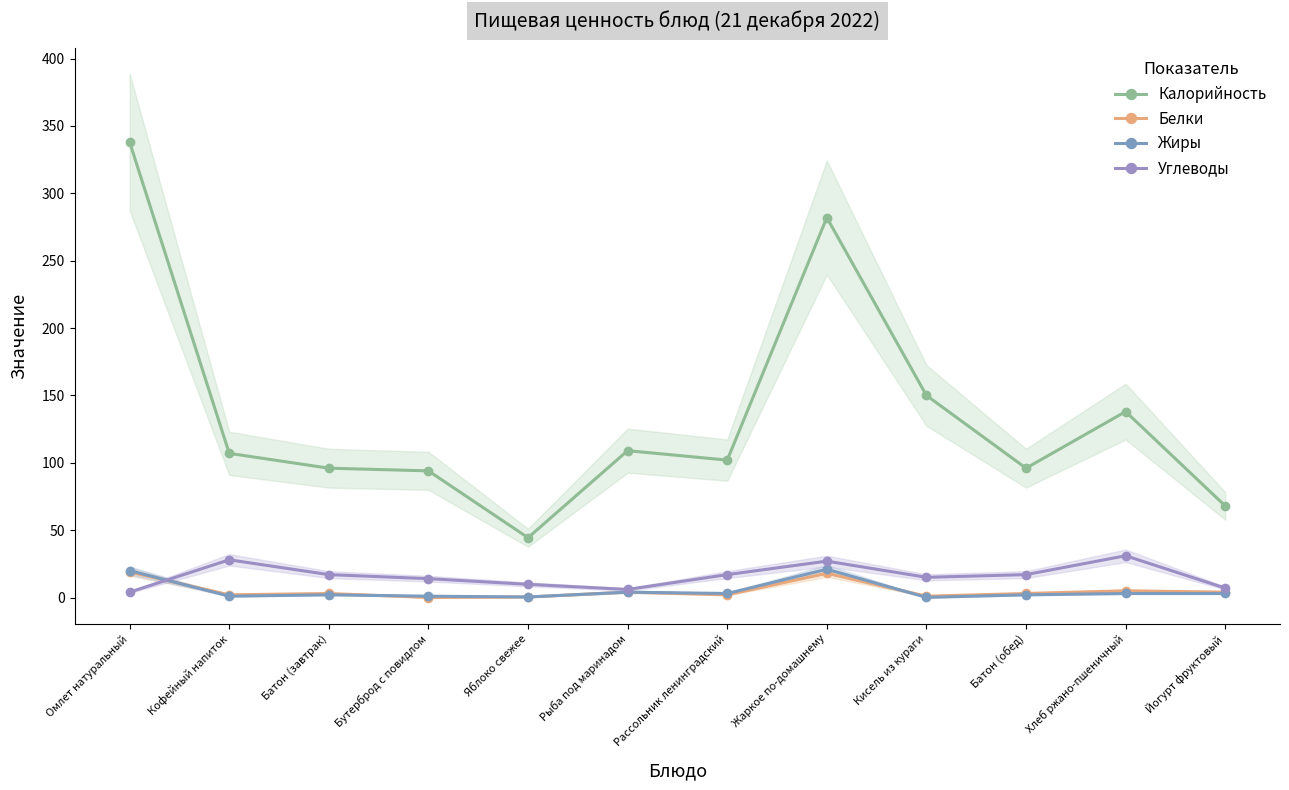

What is the average value of the Белки series?

5.1